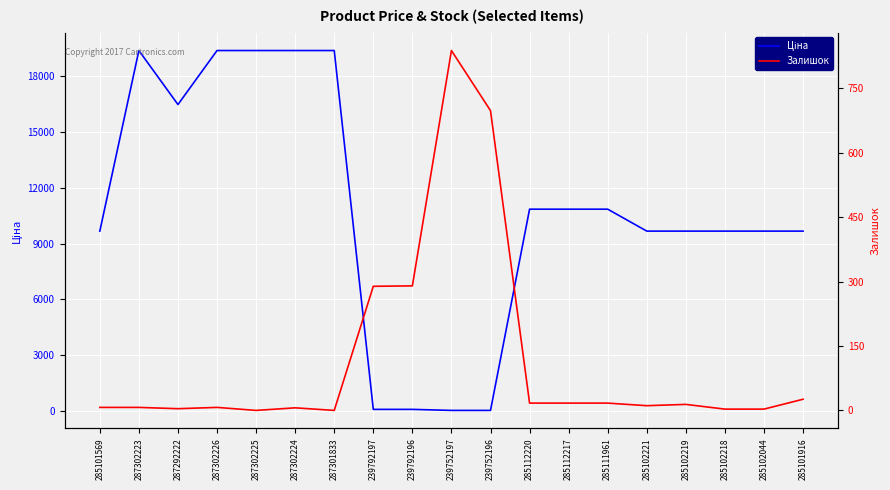

At 239752196, list the series in order from largest to smallest.

Залишок, Ціна